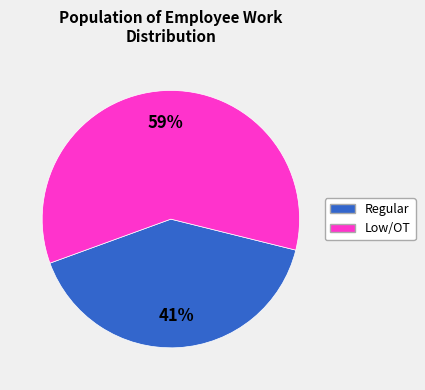

Count the number of slices in the pie.

2